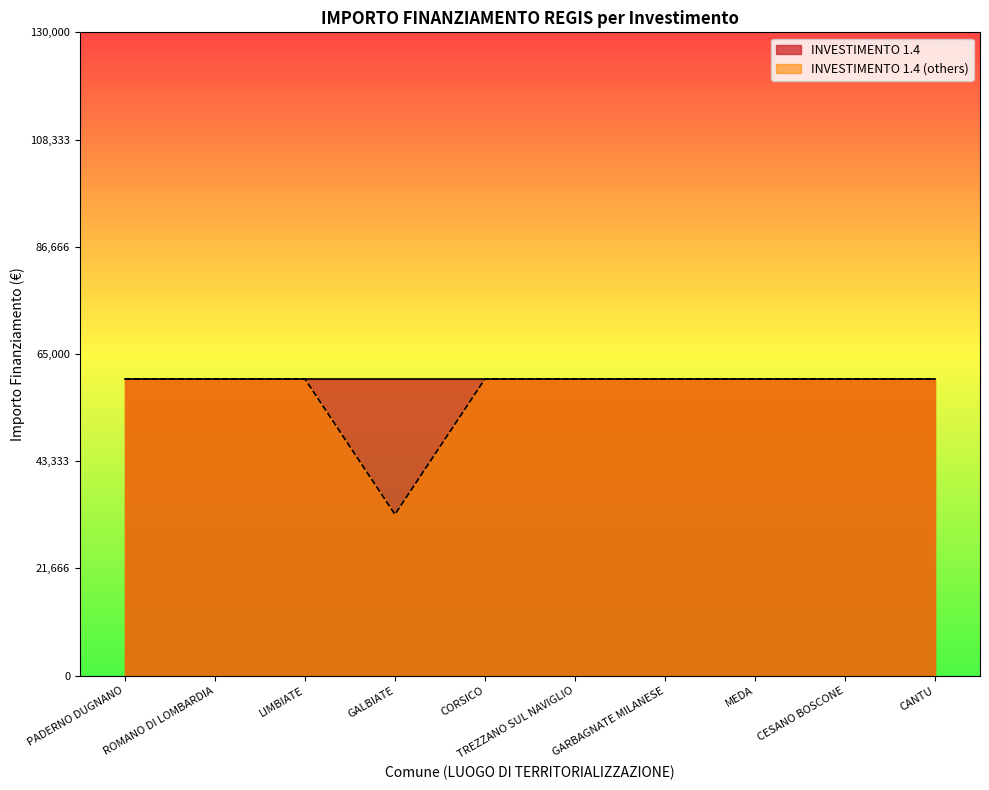

The chart shows a value of 96436 at CANTU. True or false?

False